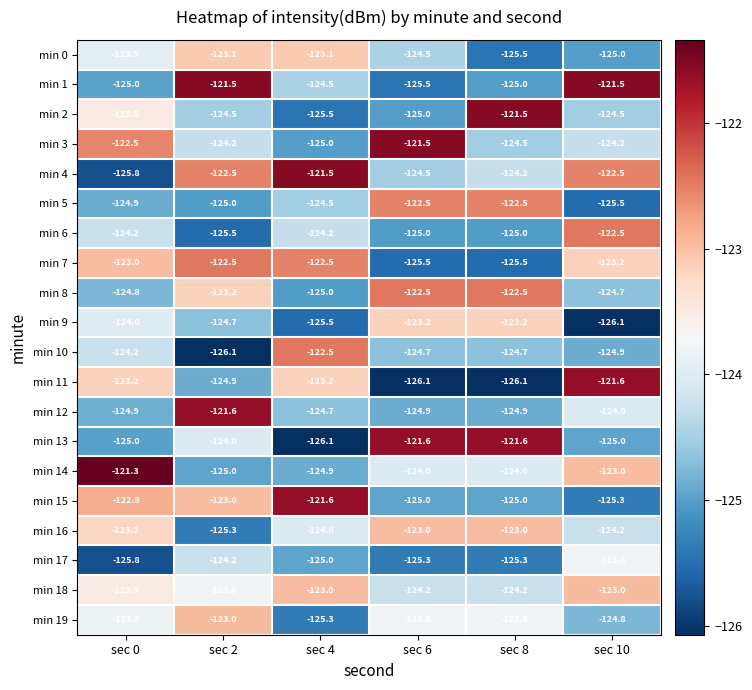

What is the difference between the second highest and second lowest values in the min 10 series?

0.7